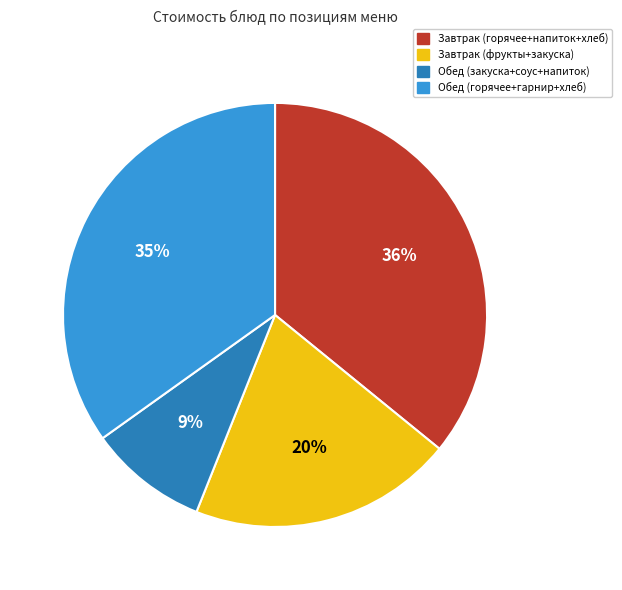

To the nearest percent, what is the difference between the largest and smallest slice percentages?

27%